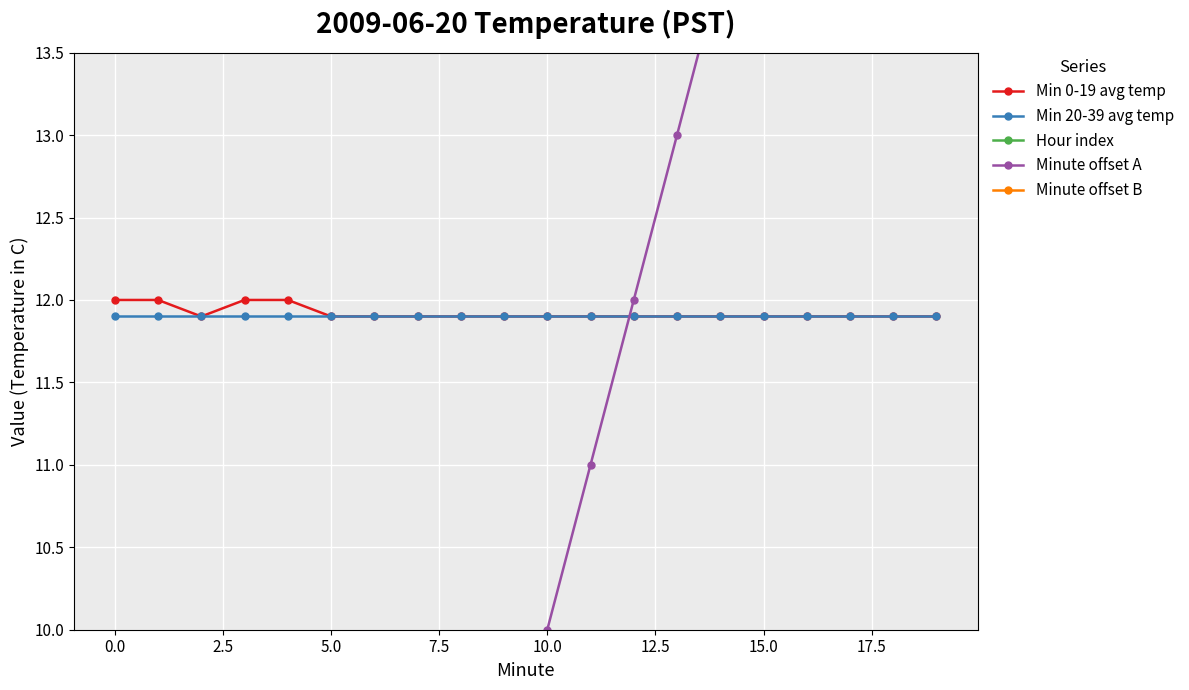

What is the label of the 7th point from the right?

13